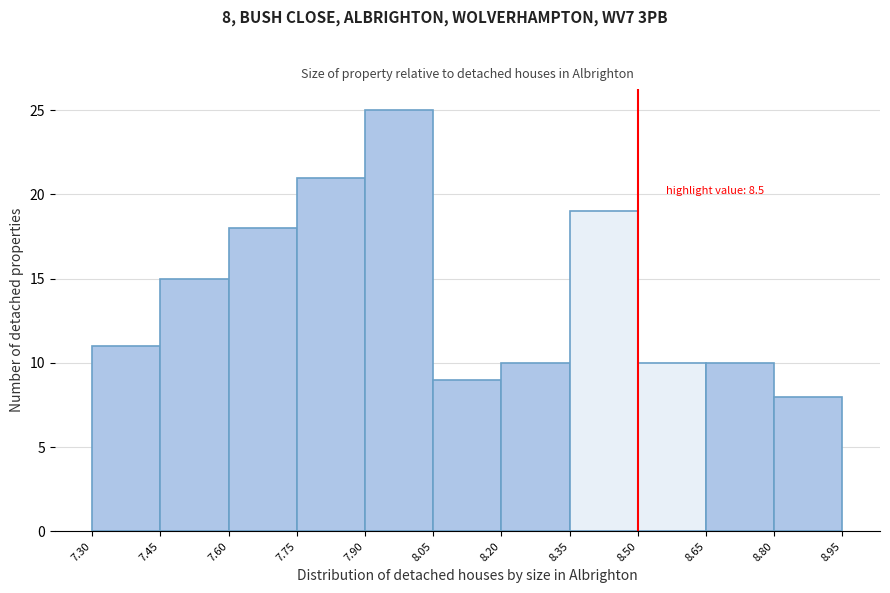

Which range on the x-axis has the tallest bar?

7.90 to 8.05